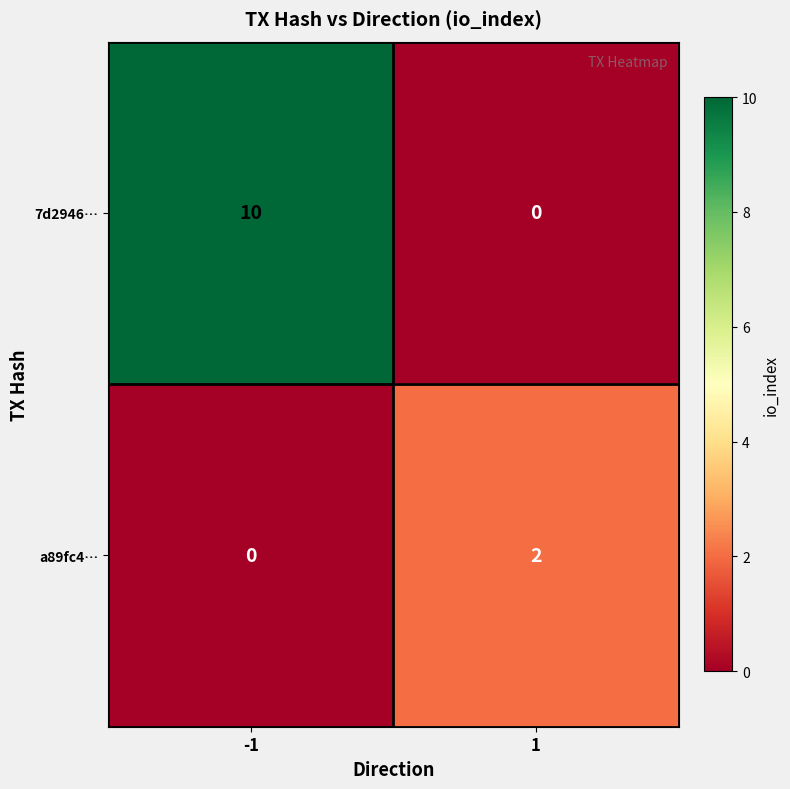

At which category is the sum across all series the highest?

-1